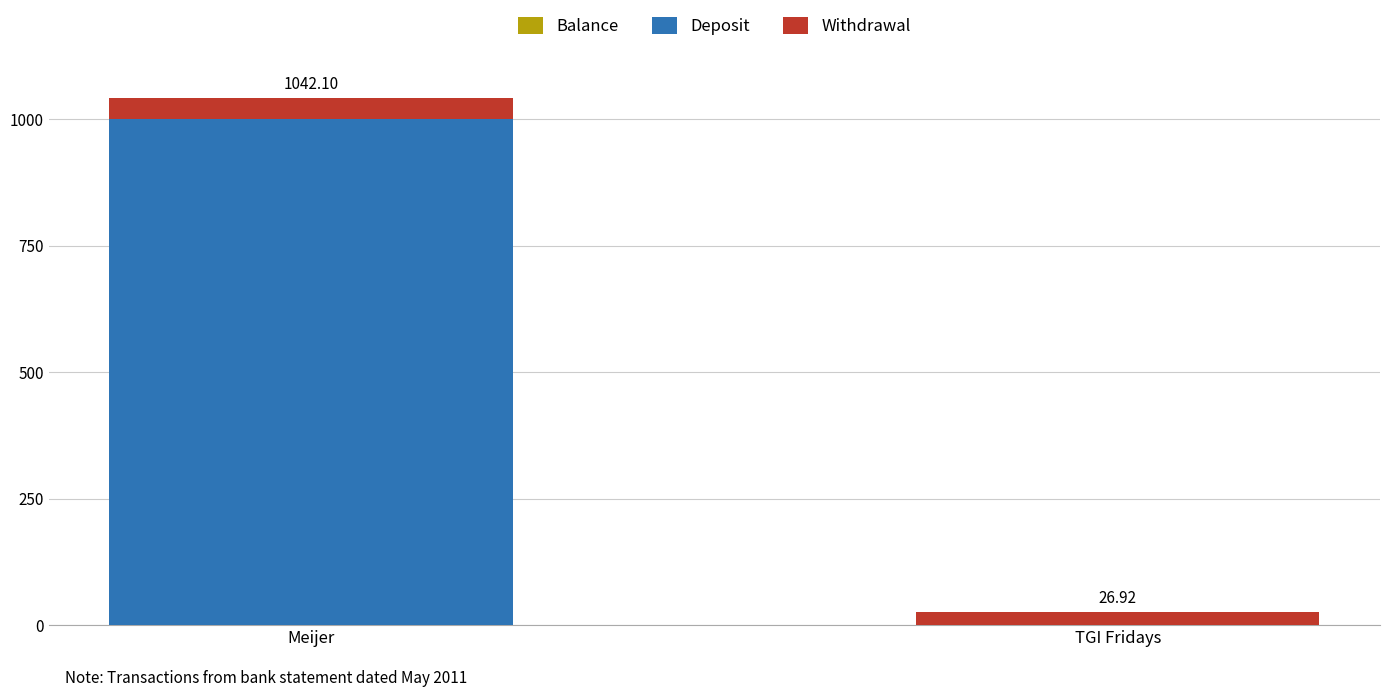

What is the sum of all Deposit values?

1000.0